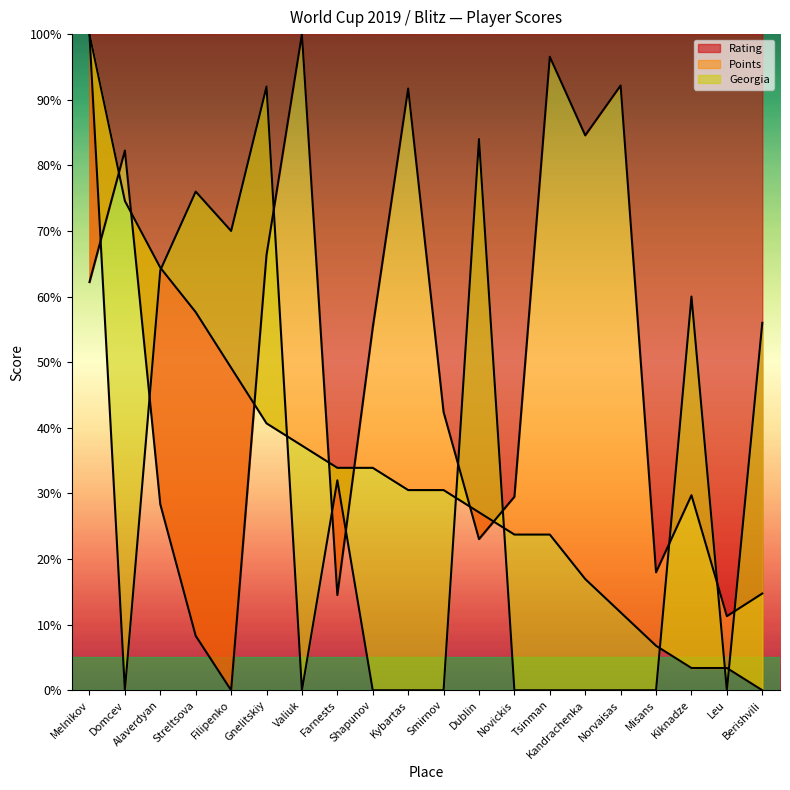

At how many categories does at least one series exceed 23?

18